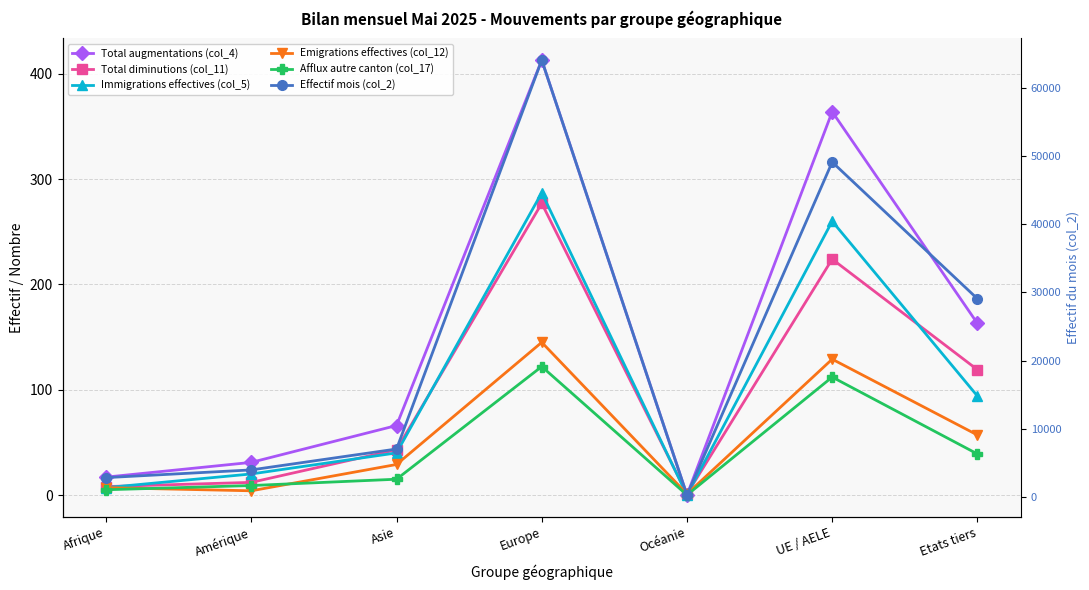

What is the difference between the maximum and second lowest values in the Afflux autre canton (col_17) series?

117